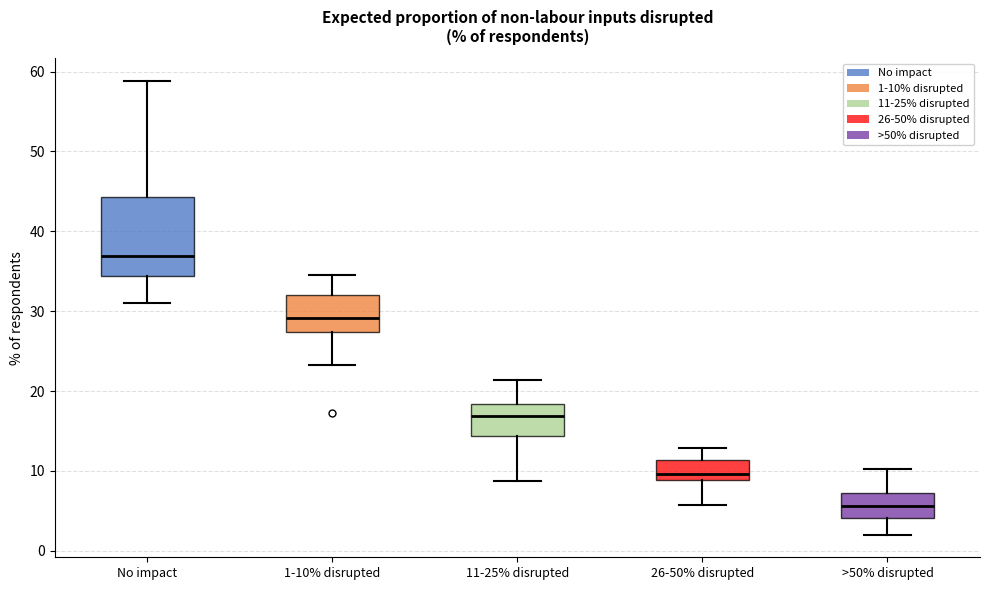

Where does the median line of the box for >50% disrupted sit on the y-axis? The values are not printed on the chart, so give them approximately, as read against the axis.

6